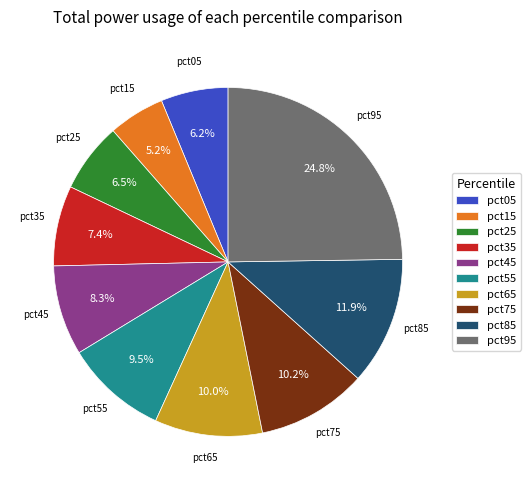

To the nearest percent, what is the difference between the largest and smallest slice percentages?

20%